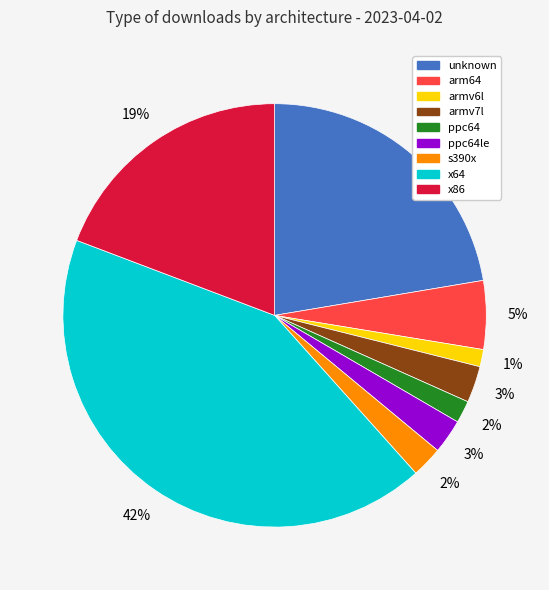

Between x86 and s390x, which is larger?

x86